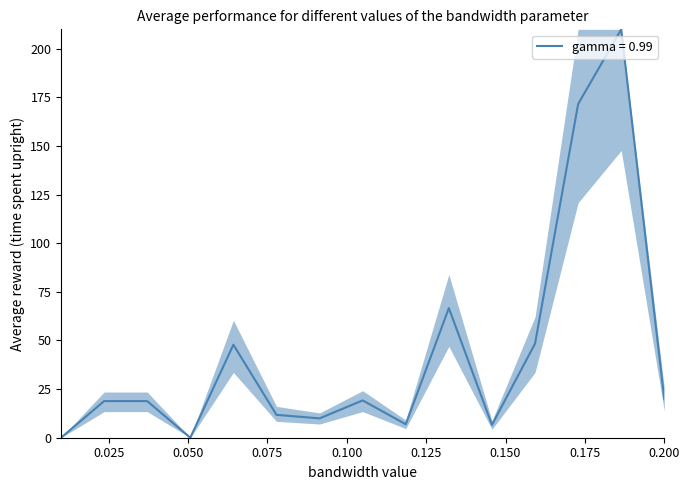

What is the difference between the second highest and second lowest values?

171.6